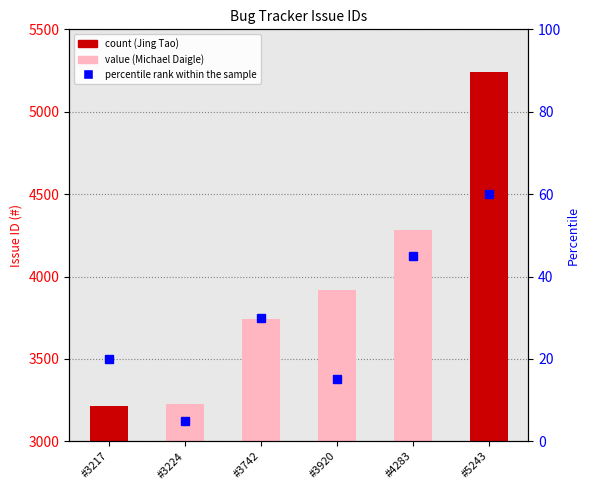

What is the sum of all percentile rank within the sample values?

175